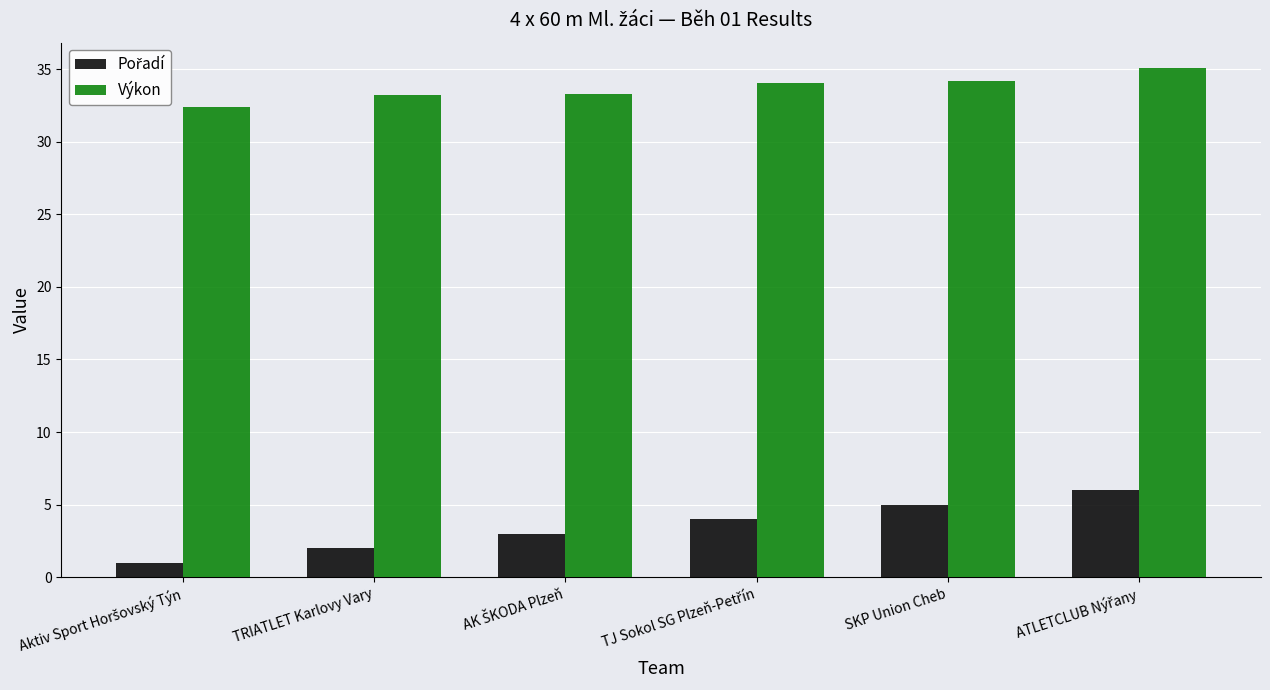

Which series has the largest total across all categories?

Výkon